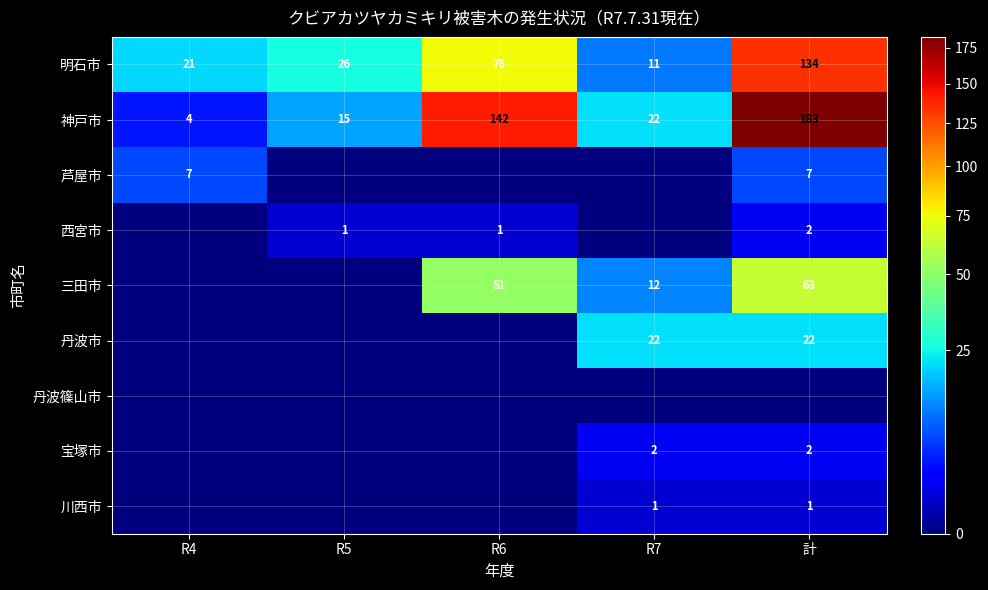

At how many categories does at least one series exceed 43?

2